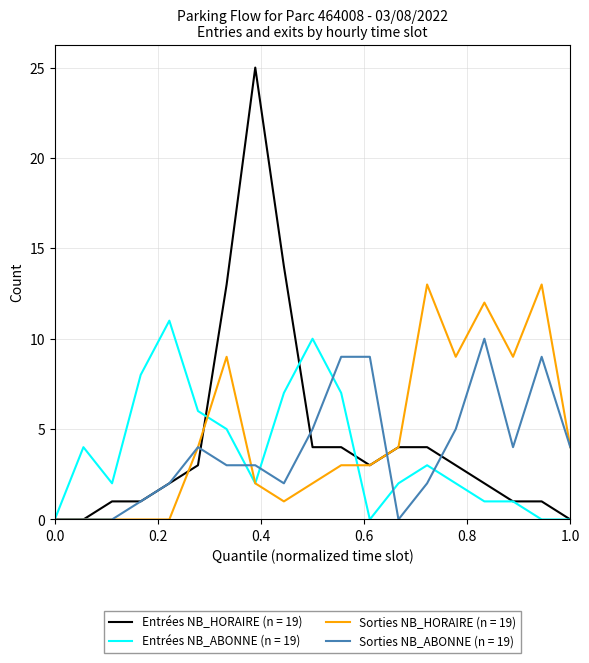

Which series has the widest spread of values?

Entrées NB_HORAIRE (n = 19)